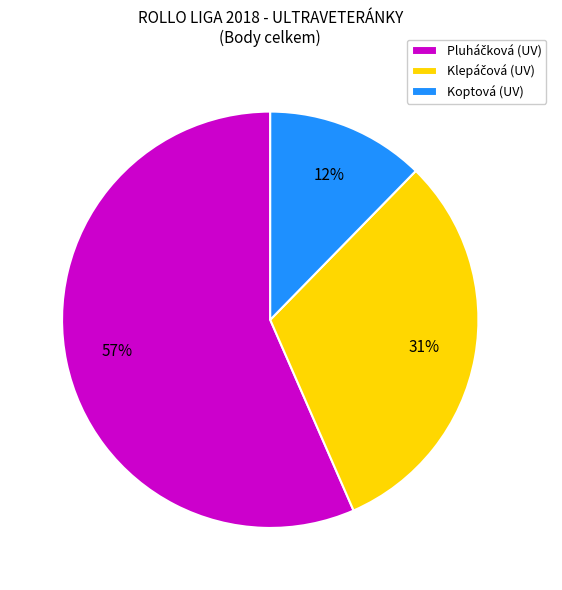

To the nearest percent, what percentage of the pie is Koptová (UV)?

12%